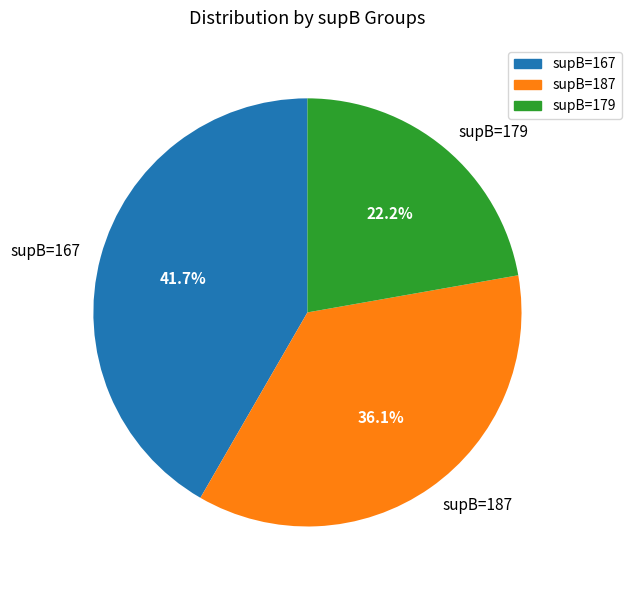

What percentage do supB=187 and supB=179 together represent?

58.3%